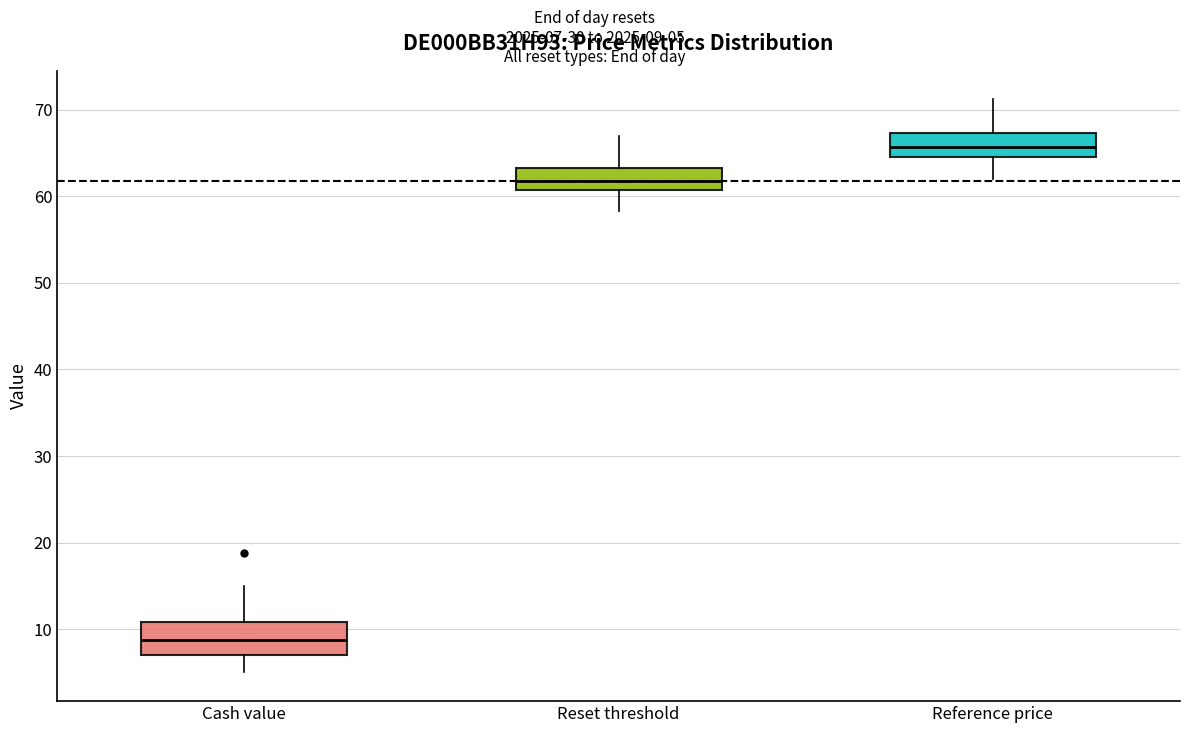

Reading left to right, transcribe this box plot: for each box, give where its median line is, the range the box spans, and where its two whiskers end, as read against the y-axis. The values are not printed on the chart, so give them approximately, as read against the axis.

Cash value: median 9, box 7 to 11, whiskers 5 to 15
Reset threshold: median 62, box 61 to 63, whiskers 58 to 67
Reference price: median 66, box 65 to 67, whiskers 62 to 71